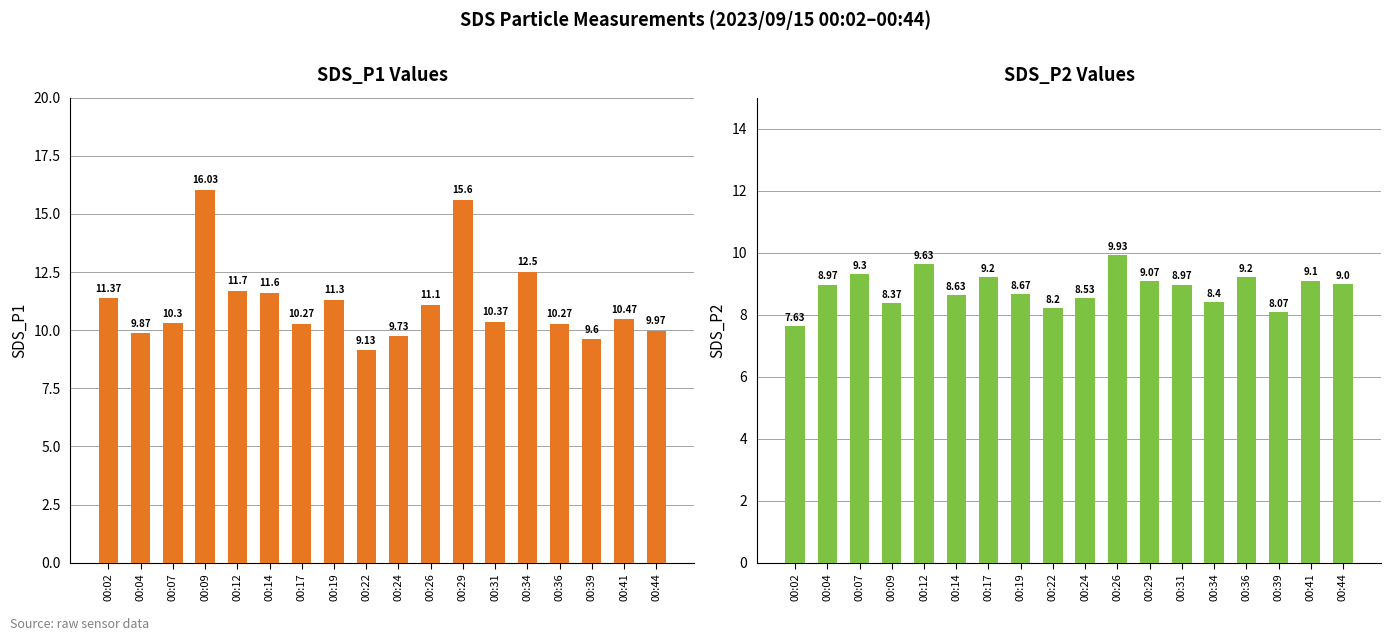

What is the value of the SDS_P1 bar at the 2nd from the left?

9.9